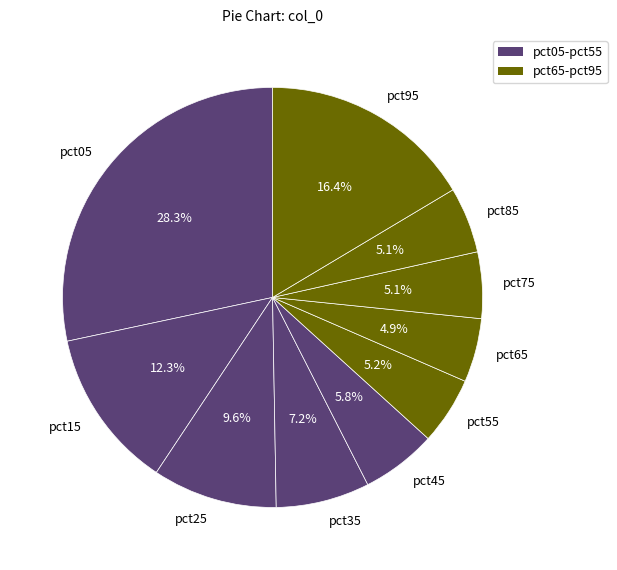

Which slice is the largest?

pct05